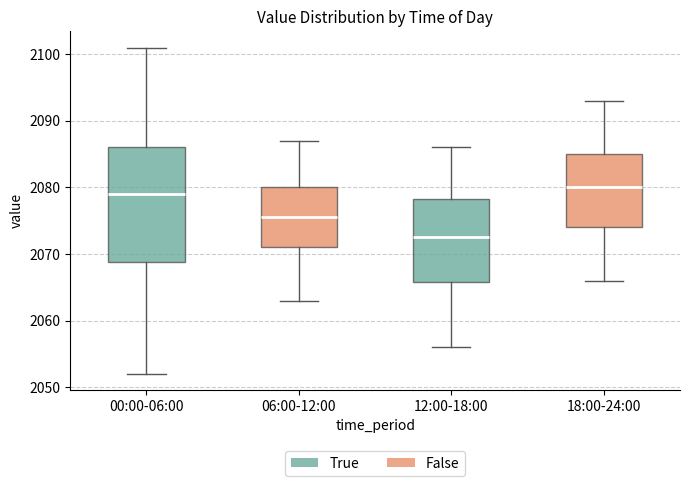

Reading left to right, read every box against the y-axis: the position of its median line, the range the box covers, and the ends of its whiskers. The values are not printed on the chart, so give them approximately, as read against the axis.

00:00-06:00: median 2079, box 2069 to 2086, whiskers 2052 to 2101
06:00-12:00: median 2076, box 2071 to 2080, whiskers 2063 to 2087
12:00-18:00: median 2073, box 2066 to 2078, whiskers 2056 to 2086
18:00-24:00: median 2080, box 2074 to 2085, whiskers 2066 to 2093